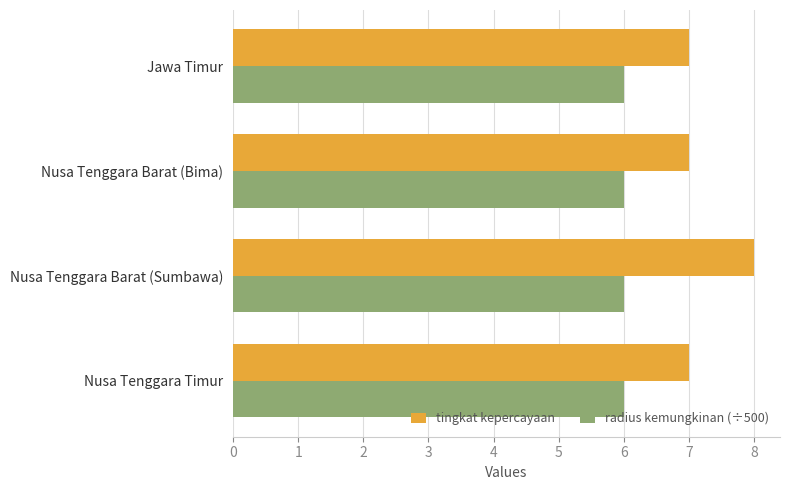

True or false: tingkat kepercayaan has a value of 3 at Nusa Tenggara Timur.

False